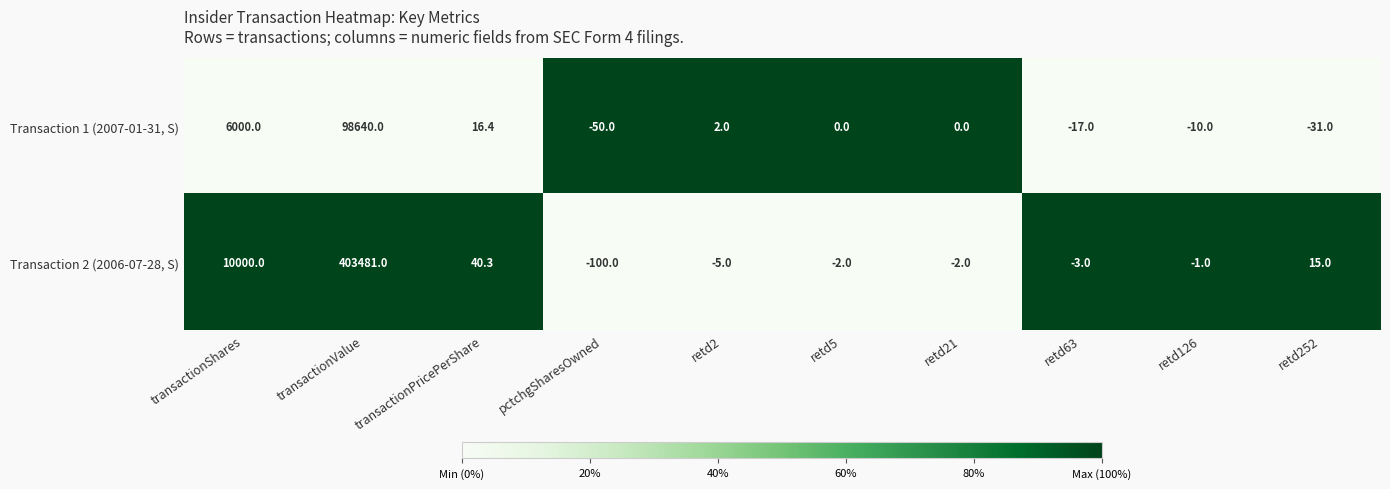

At which label does Transaction 2 (2006-07-28, S) first exceed -1?

transactionShares